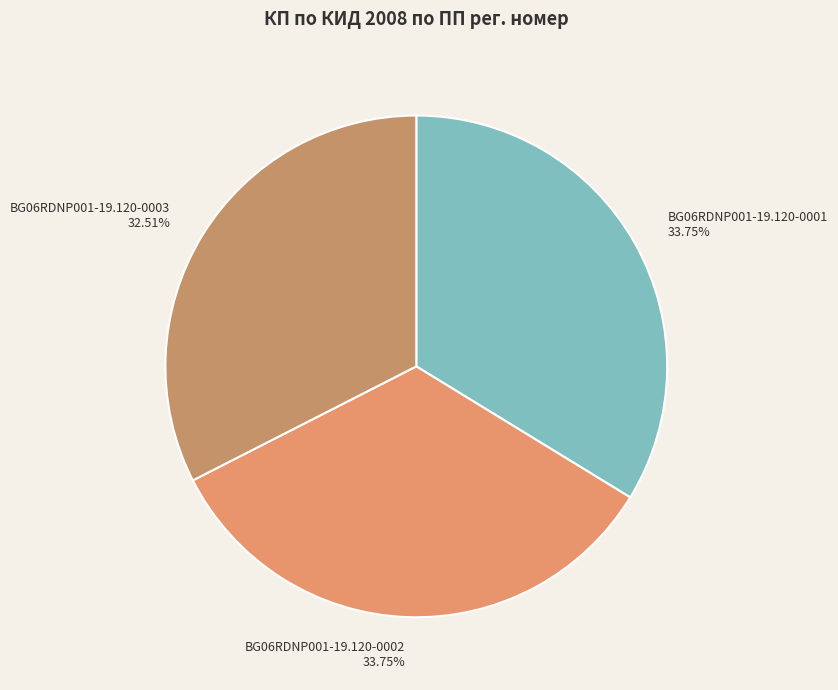

Does BG06RDNP001-19.120-0002 represent more than half of the total?

No